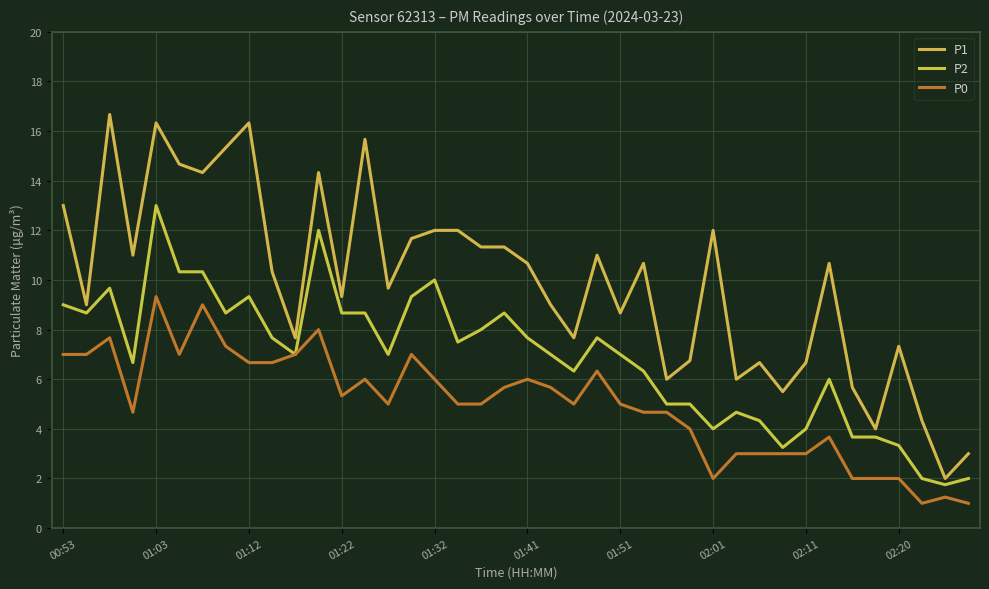

What is the smallest value displayed?

1.0